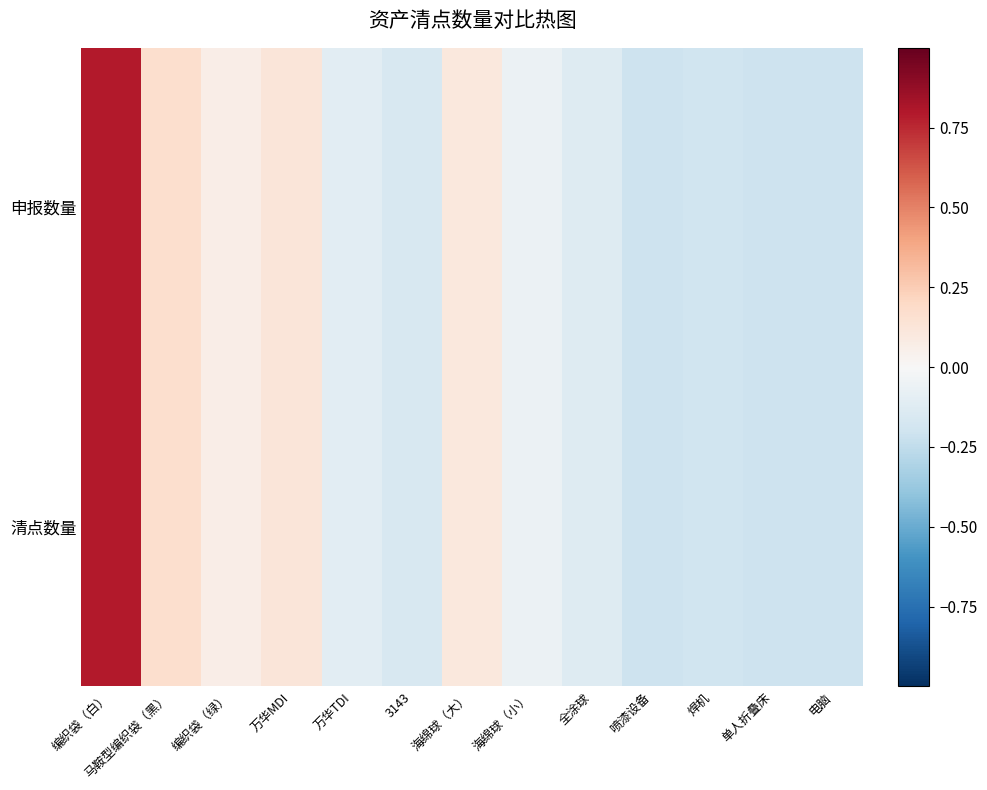

Which category has the lowest value across all series?

喷漆设备